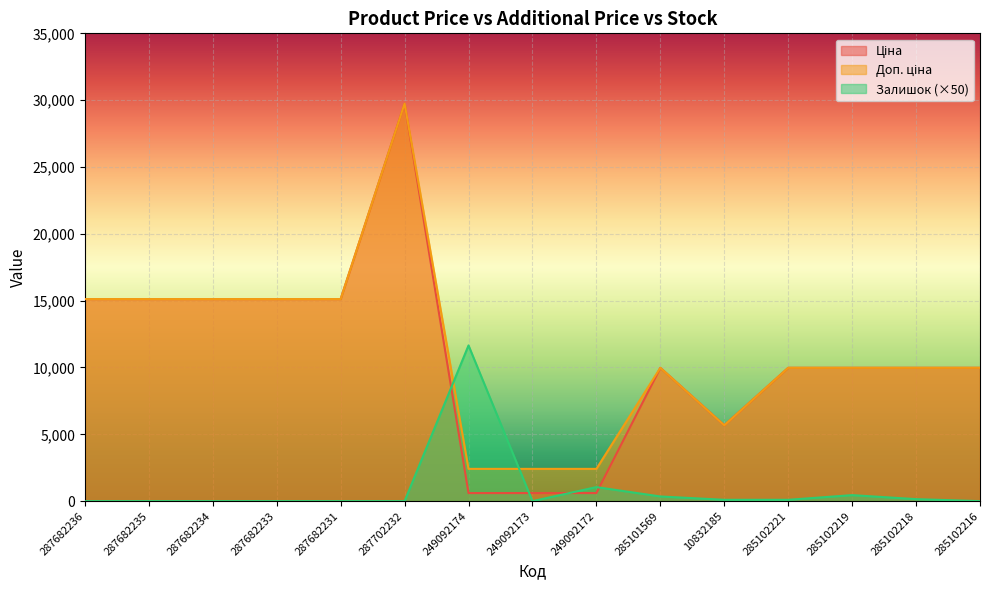

Which category has the highest value in the Ціна series?

287702232